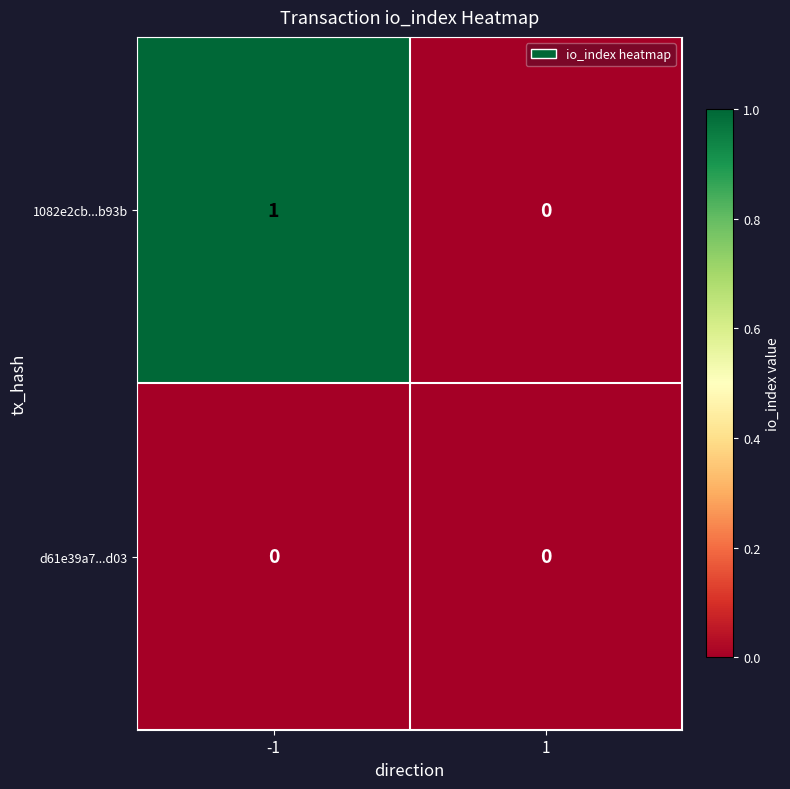

What is the maximum value shown in the chart?

1